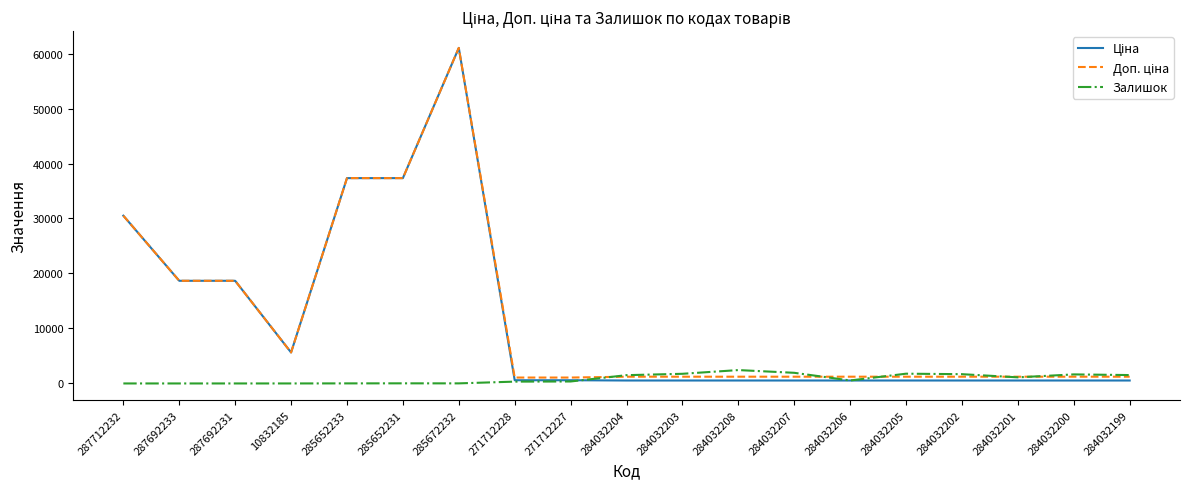

How many lines are shown in the chart?

3